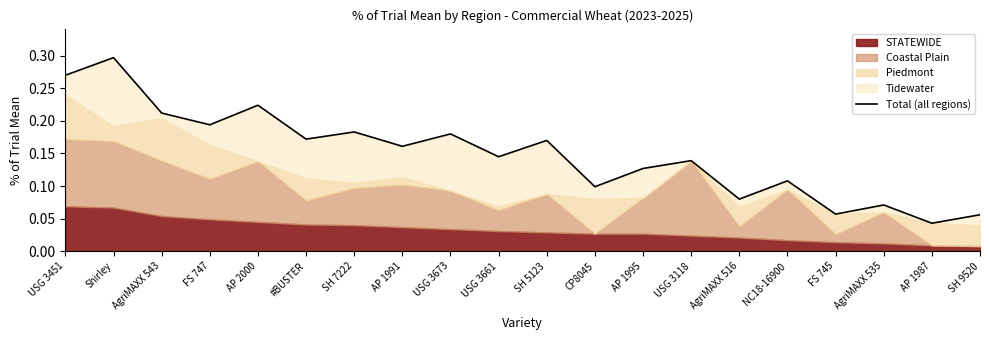

What position from the left is AP 1987?

19